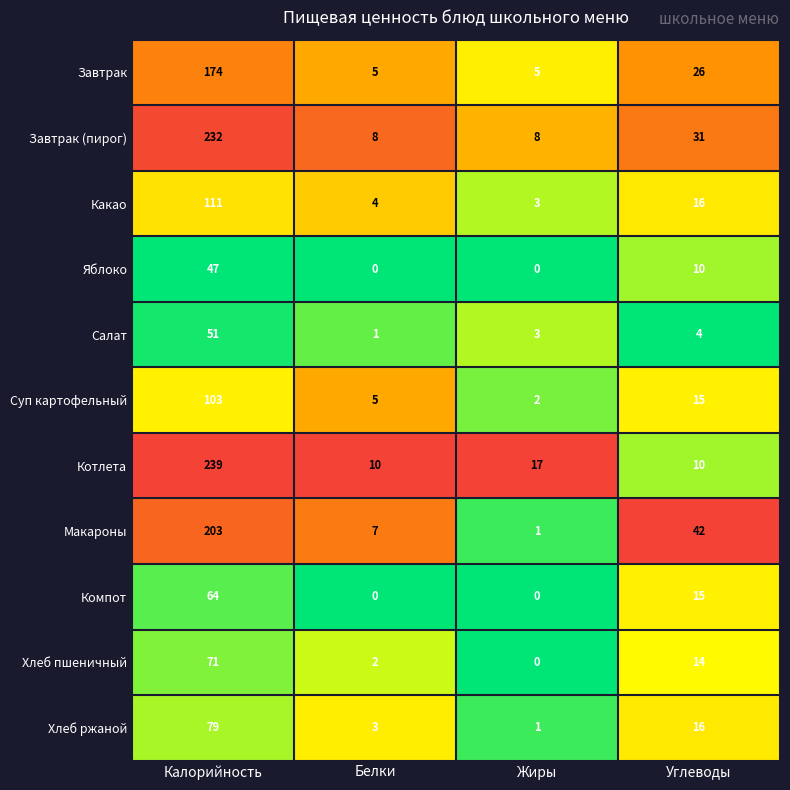

At how many categories does at least one series exceed 0?

4